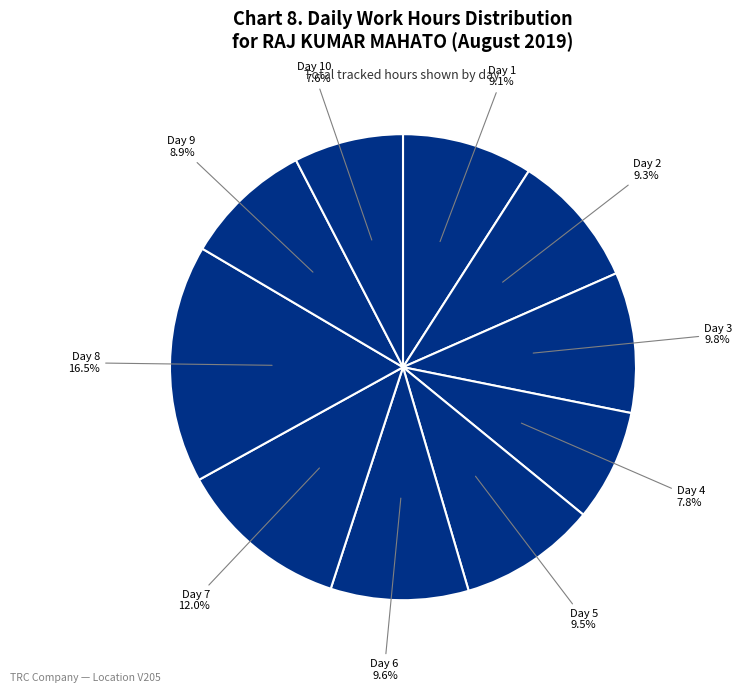

How many slices are in this pie chart?

10